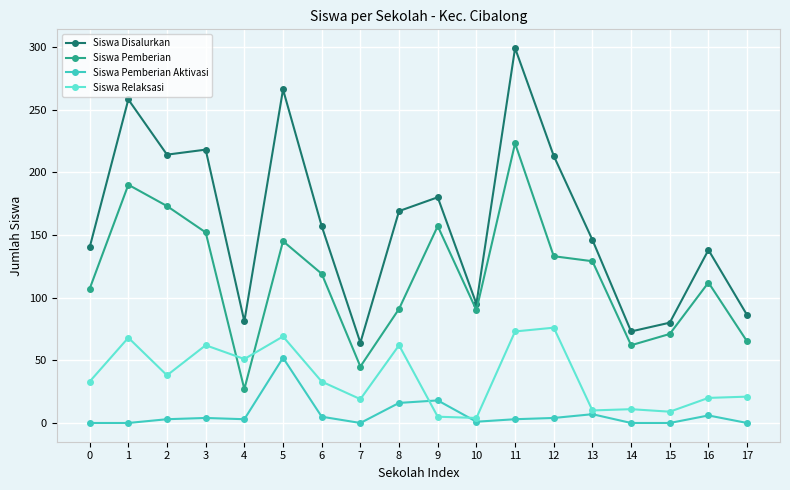

True or false: Siswa Disalurkan and Siswa Relaksasi intersect in this chart.

False